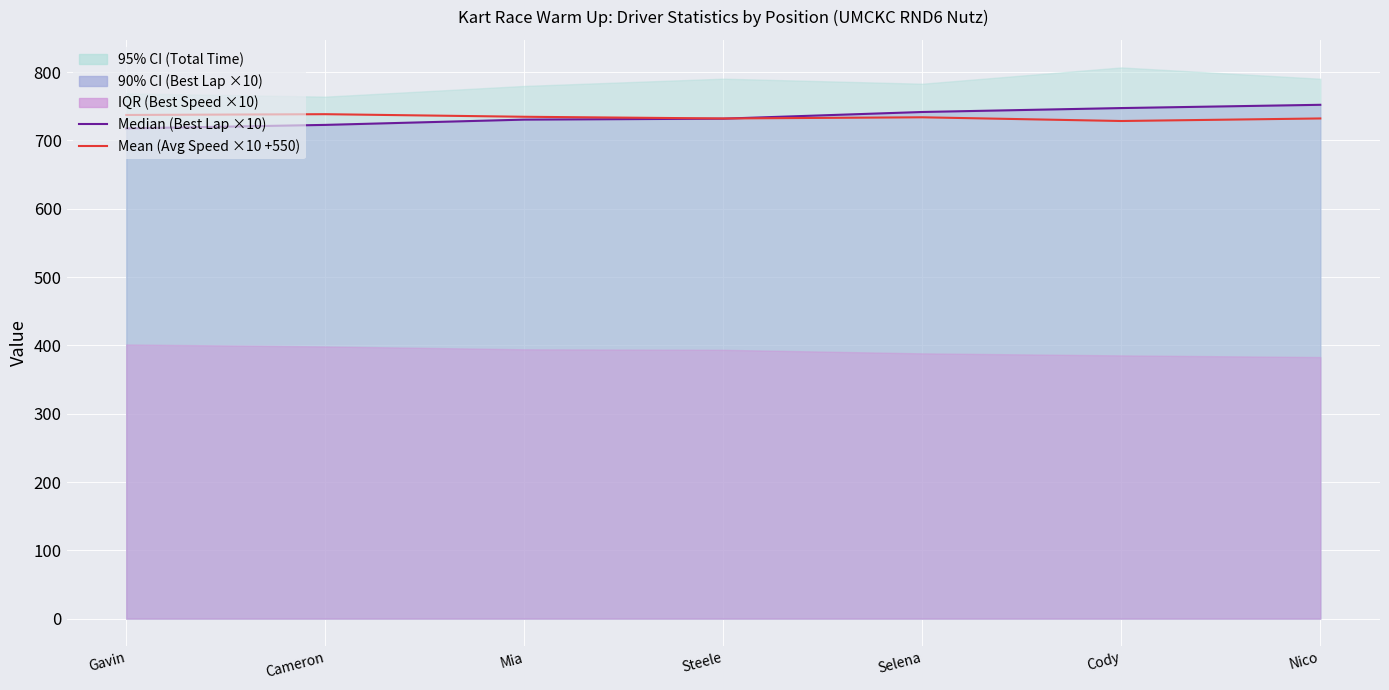

Is it true that Mean (Avg Speed ×10 +550) equals 975.7 at Nico?

False